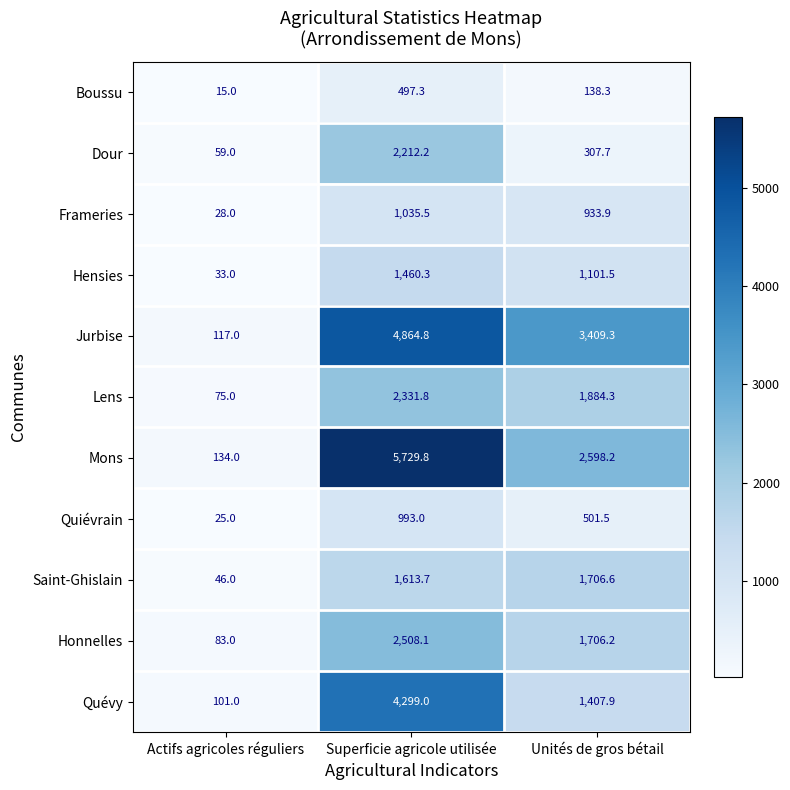

Where is Dour nearest to the value 1135?

Unités de gros bétail